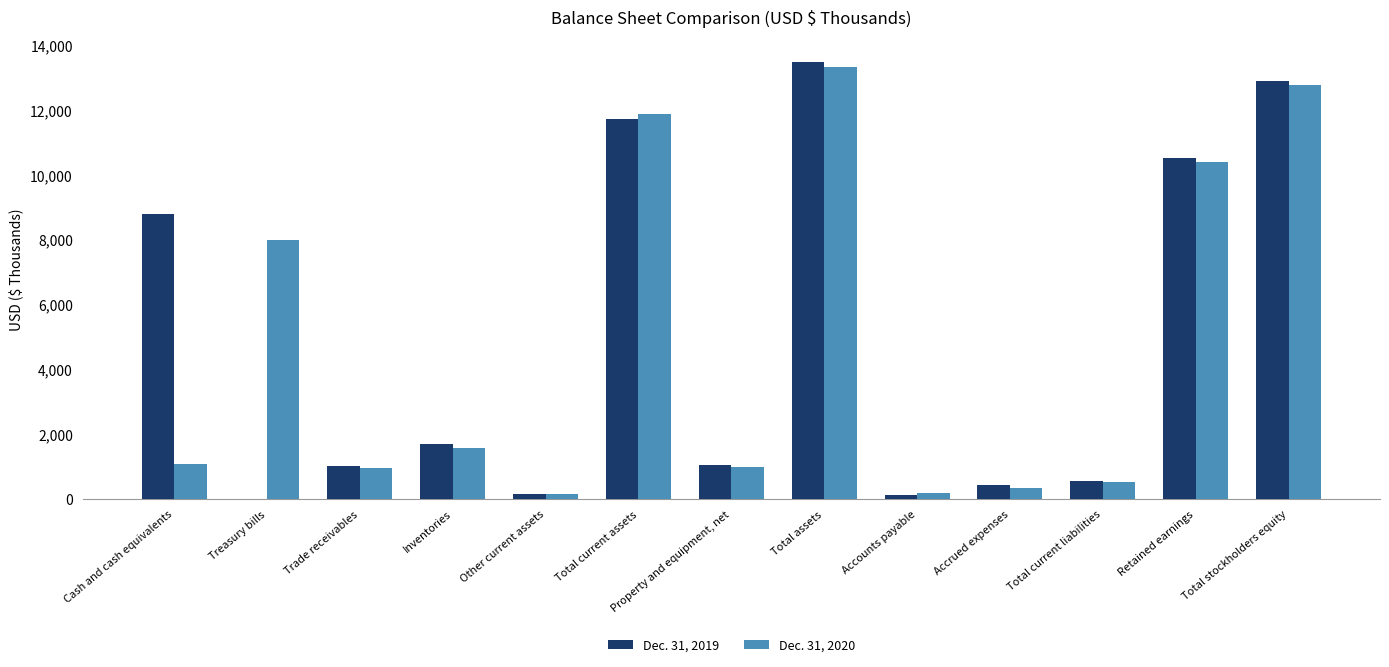

What is the sum of the Dec. 31, 2019 values at Cash and cash equivalents and Total stockholders equity?

21676